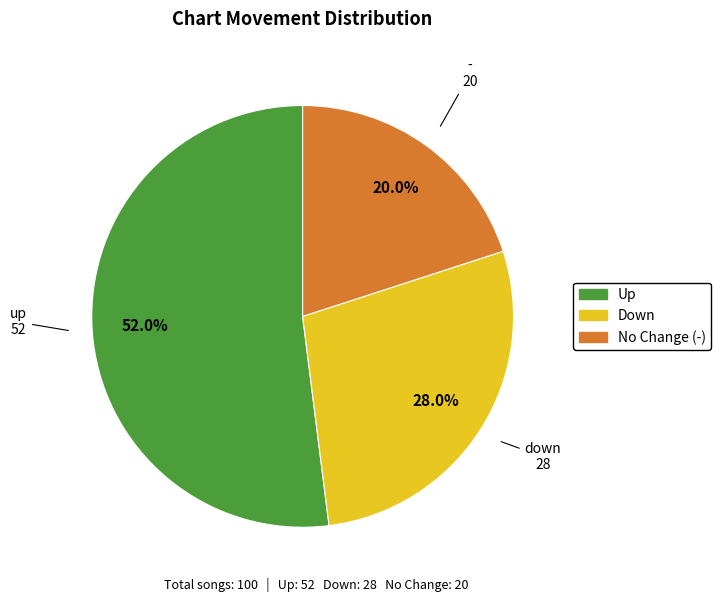

Is there a majority slice in this chart?

Yes